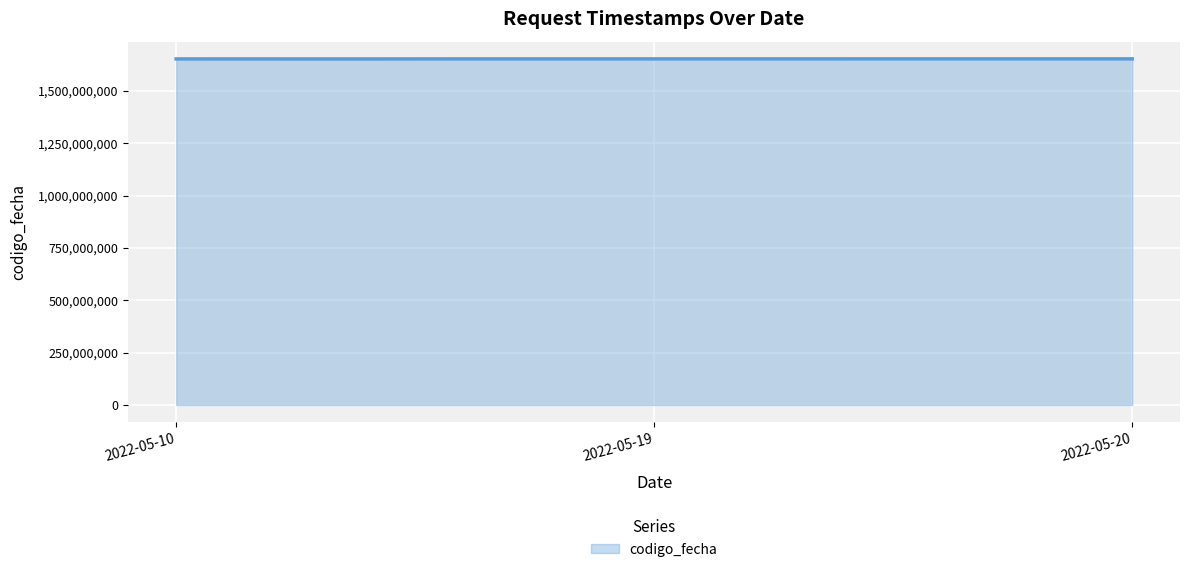

What is the difference between the maximum and minimum values?

350698